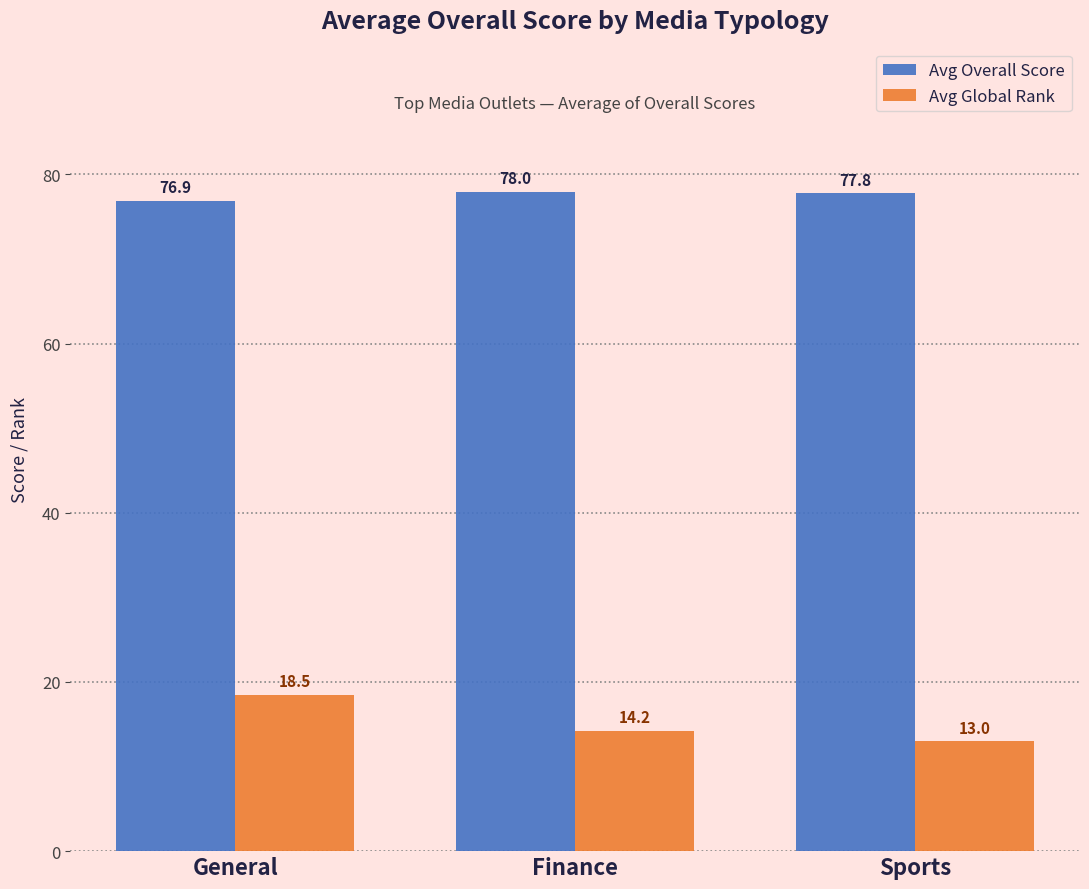

Rank the series by their maximum value, from lowest to highest.

Avg Global Rank, Avg Overall Score